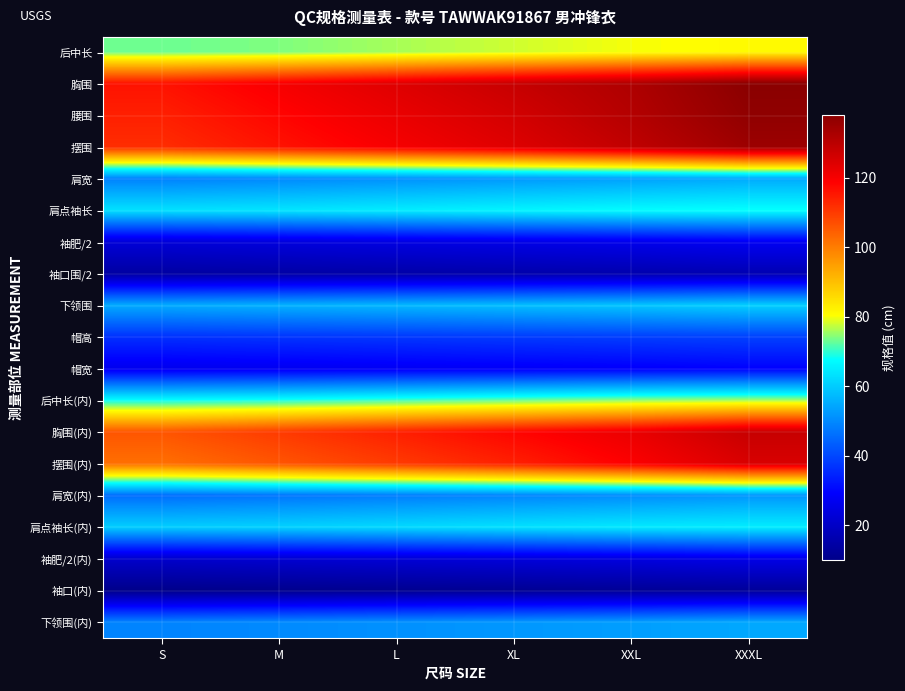

At how many categories does at least one series exceed 18?

6